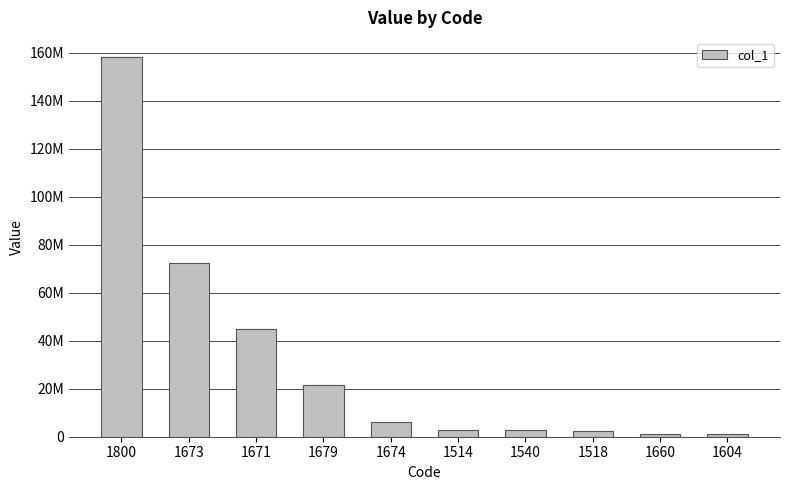

Does the chart contain any negative values?

No